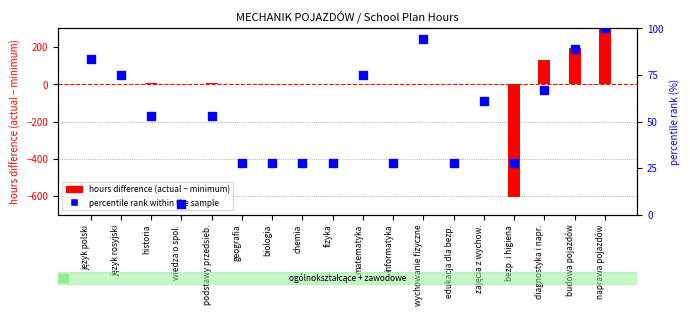

What is the total value across all series at edukacja dla bezp.?

30.8